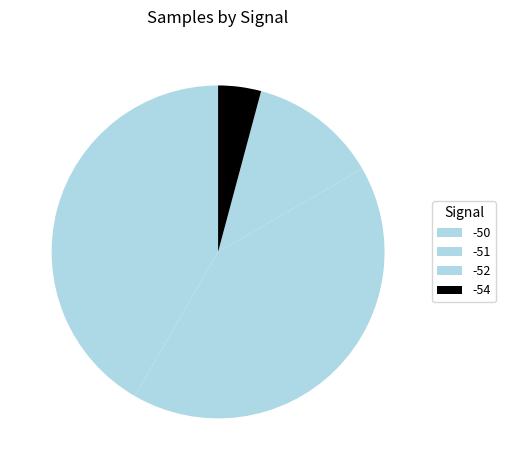

Is -50 the majority of the pie?

No